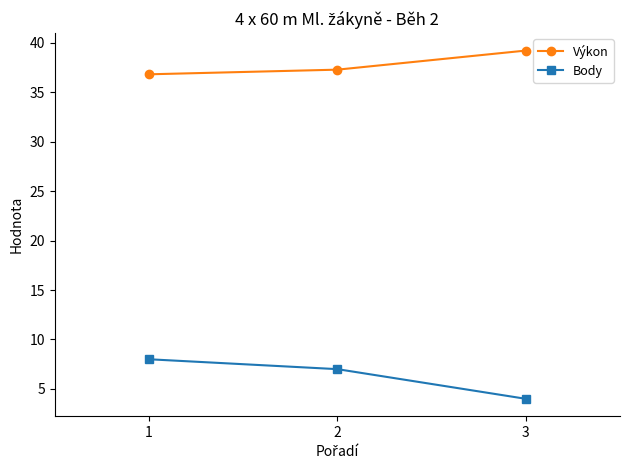

Between 1 and 3, which series saw the biggest shift?

Body